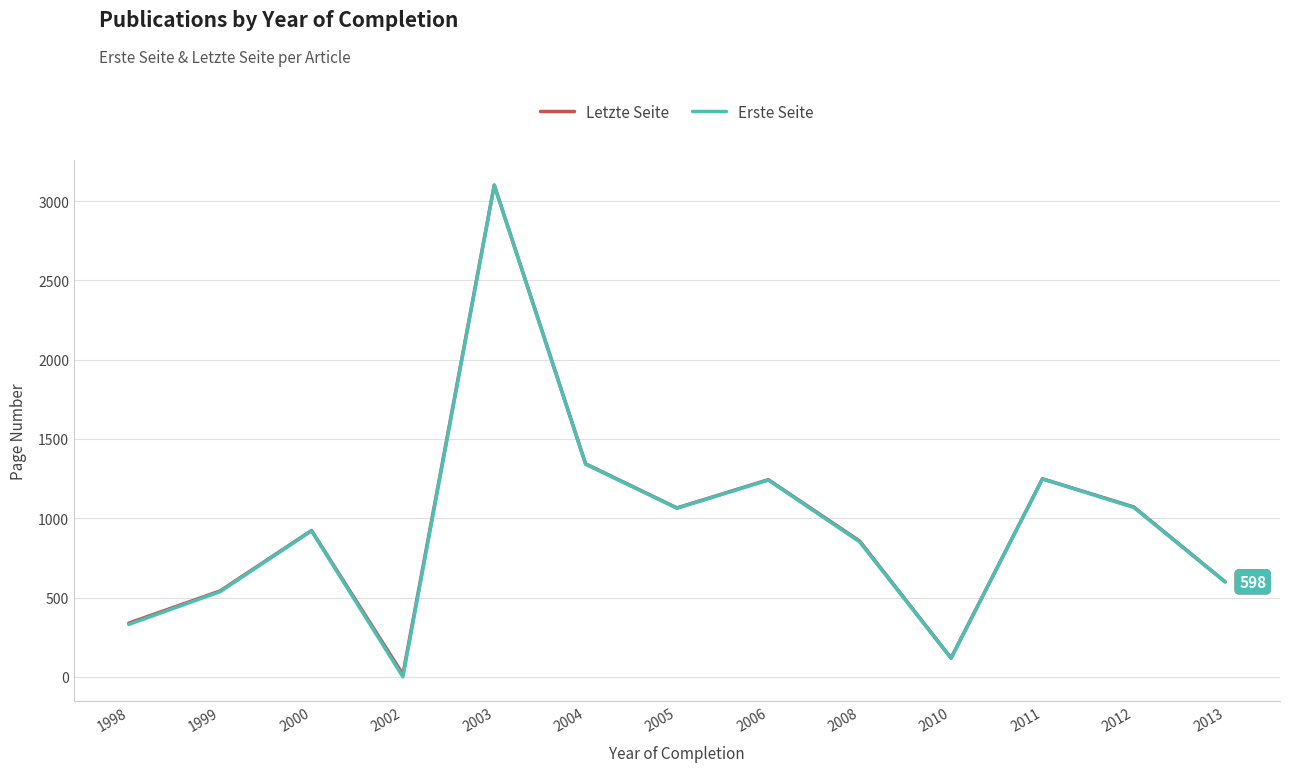

Between 2005 and 2011, which series saw the biggest shift?

Erste Seite